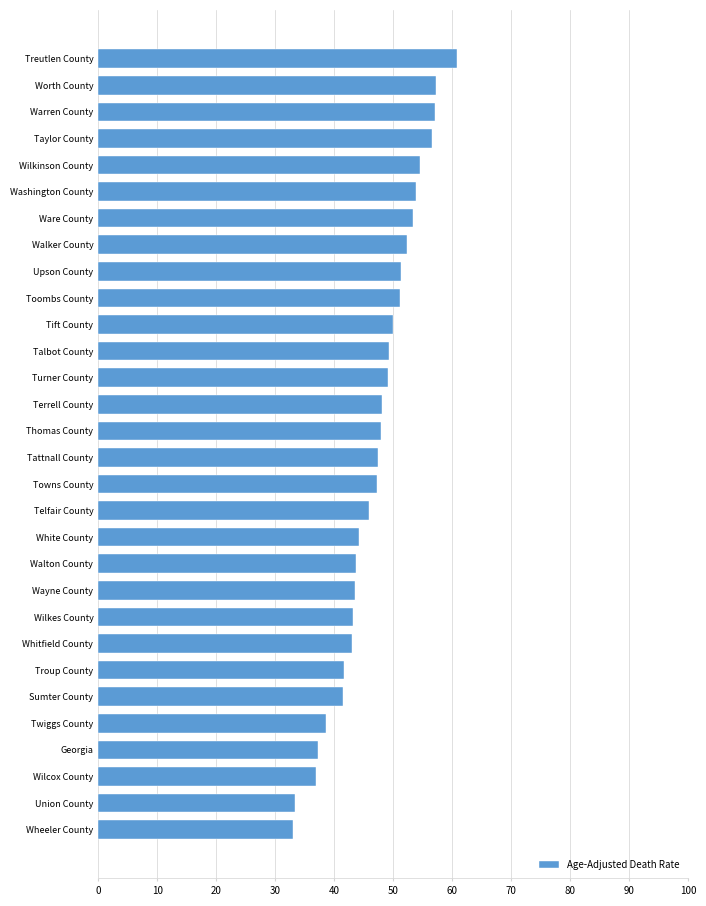

Is it true that the value at Washington County is 26.1?

False